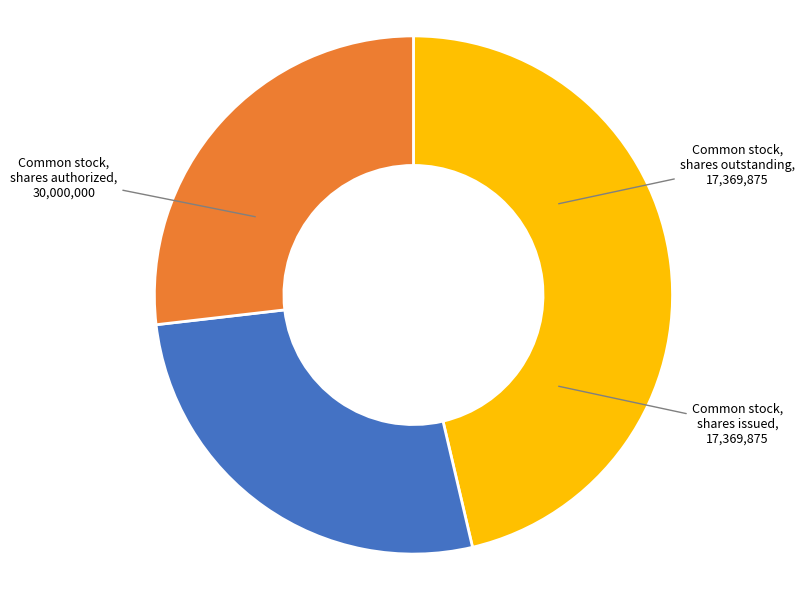

Approximately how many times larger is the value at Common stock, shares issued compared to Common stock, shares outstanding?

1.0